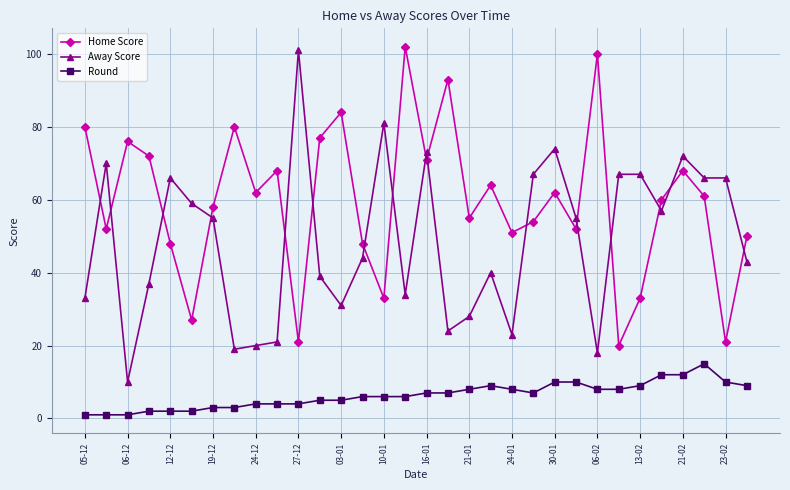

True or false: Home Score and Round intersect in this chart.

False